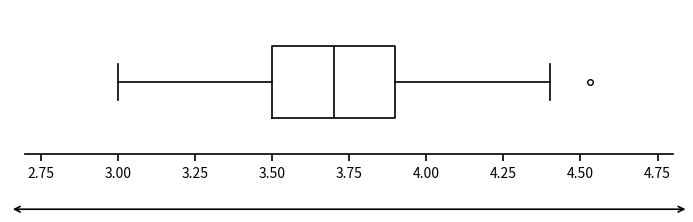

Transcribe this box plot: give where the median line is, the range the box spans, and where the two whiskers end, as read against the x-axis. The values are not printed on the chart, so give them approximately, as read against the axis.

median 3.7, box 3.5 to 3.9, whiskers 3.0 to 4.4